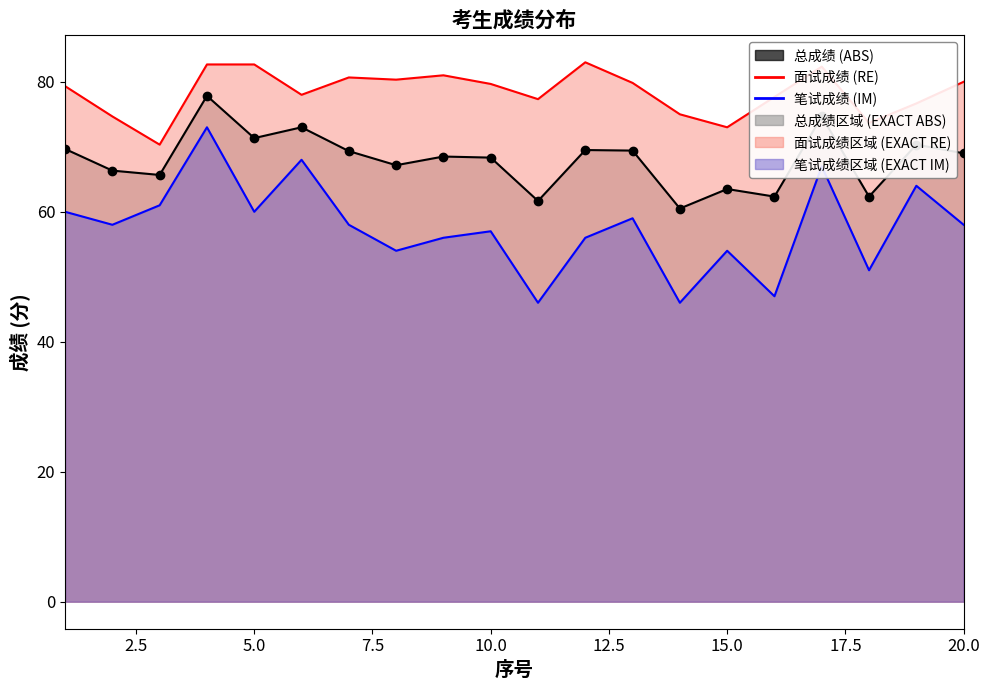

True or false: 笔试成绩 (line) and 面试成绩 (line) cross at least once.

False